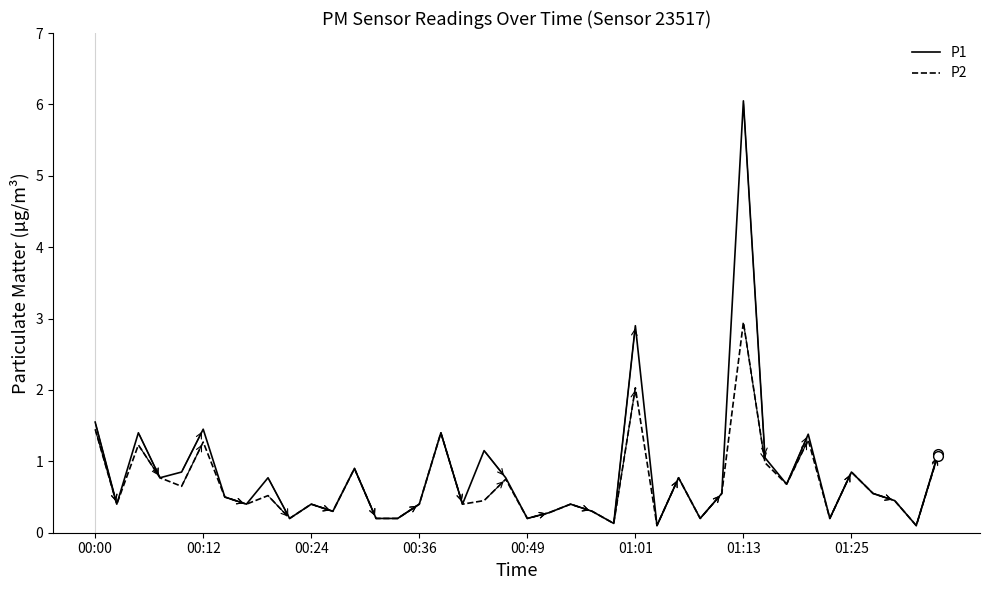

Rank the series by their maximum value, from lowest to highest.

P2, P1